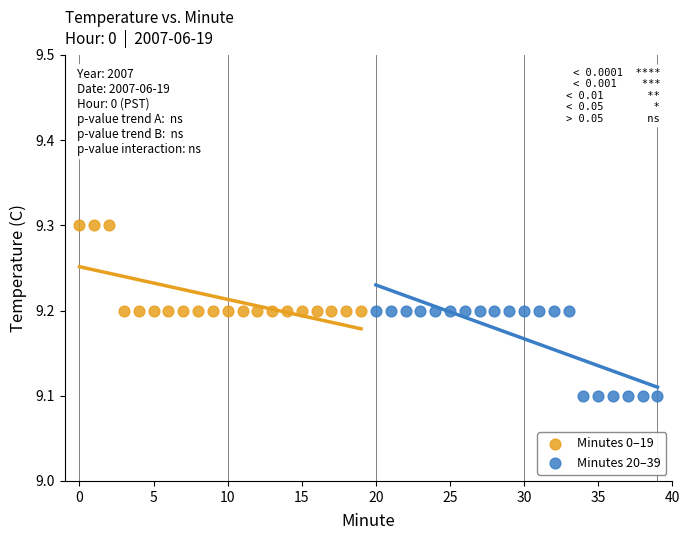

Which series reaches the maximum Y coordinate?

Minutes 0–19